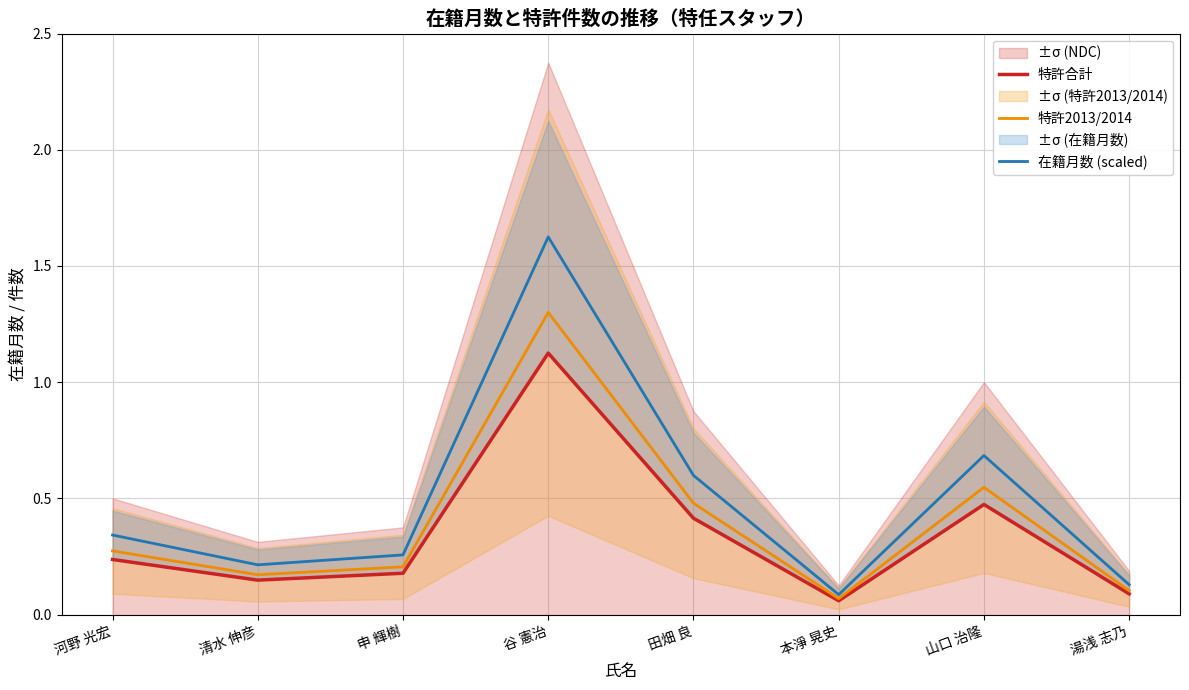

Count the number of data series in this chart.

3